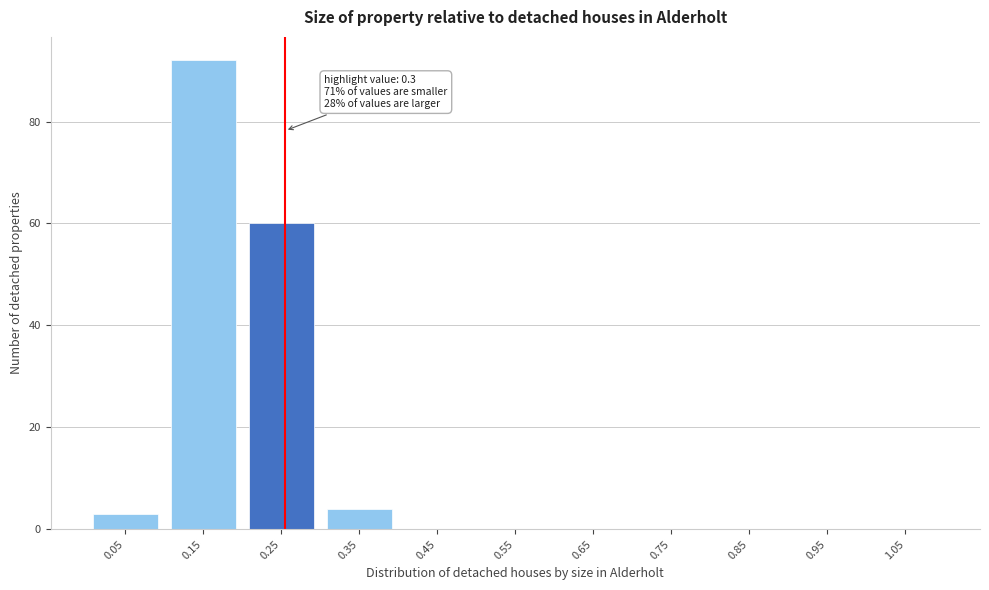

Reading left to right, what are all the values shown in this chart?

0.05=3	0.15=92	0.25=60	0.35=4	0.45=0	0.55=0	0.65=0	0.75=0	0.85=0	0.95=0	1.05=0